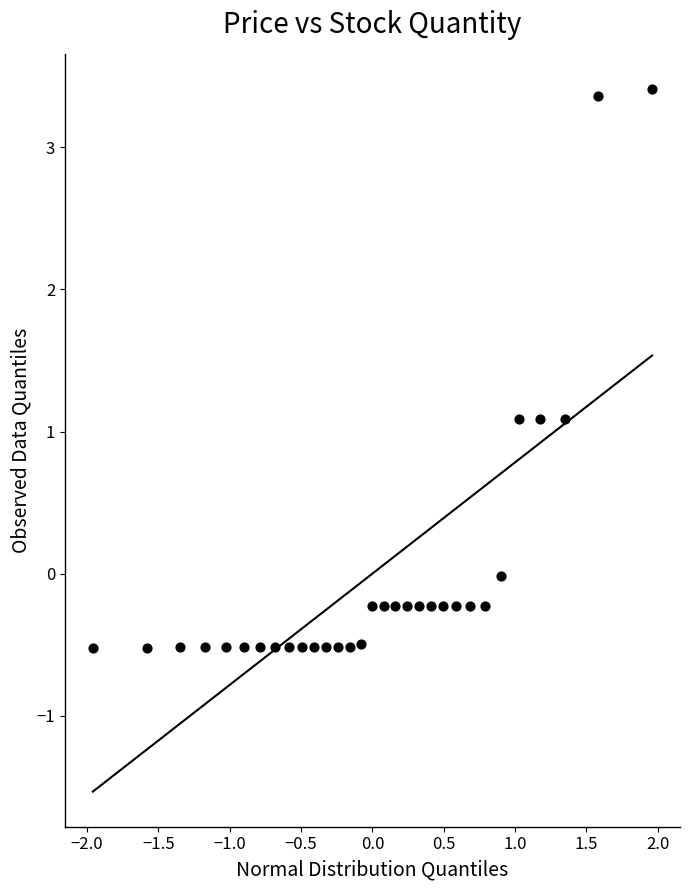

What is the range of Y values (max minus min)?

3.9